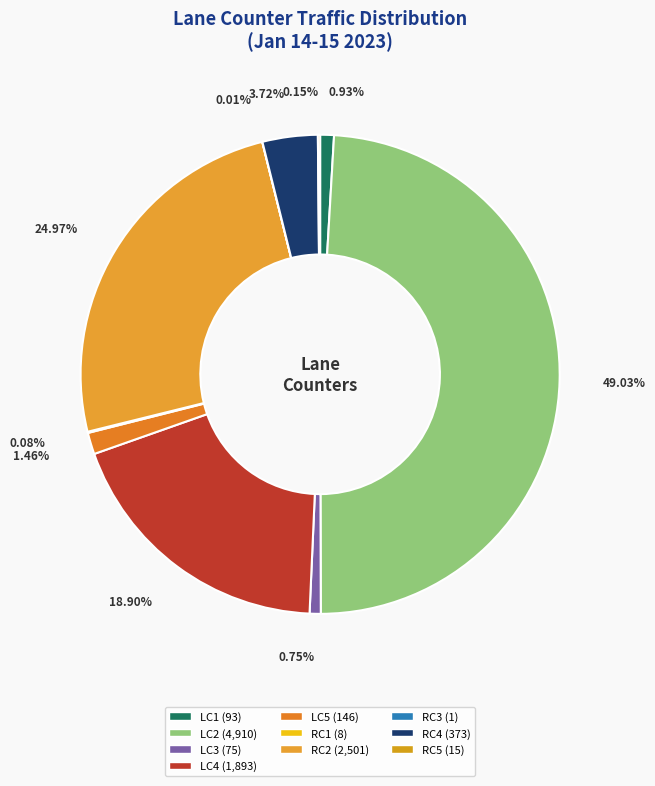

Is it true that RC2 is 25% of the pie?

True